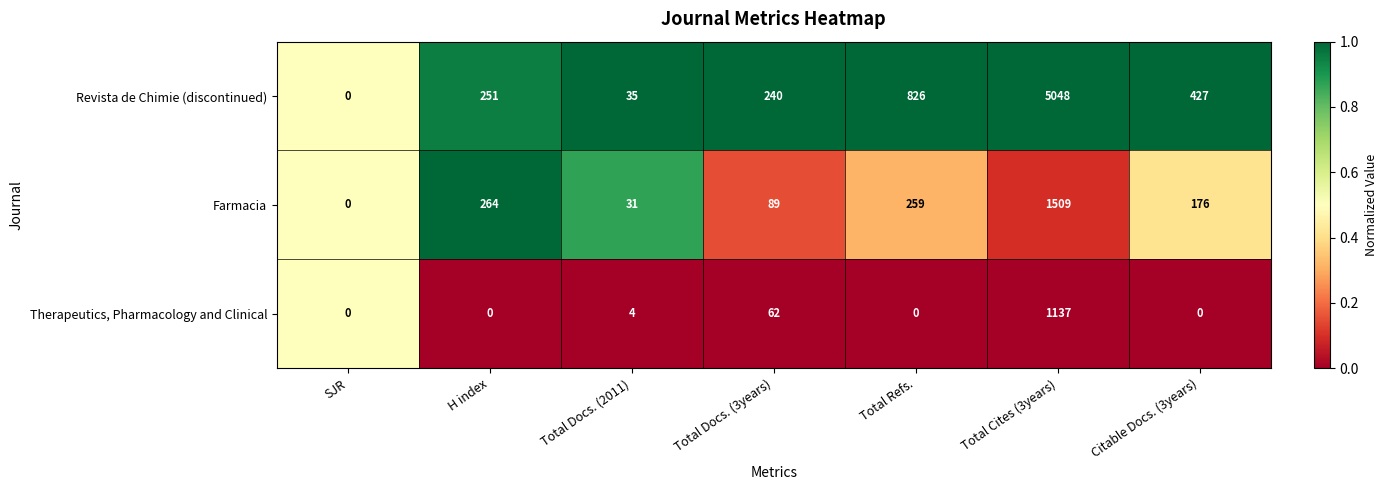

Is it true that Farmacia equals 60 at Total Refs.?

False